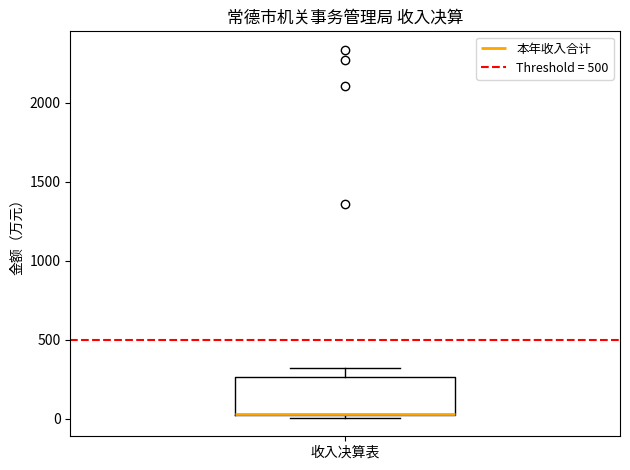

Read this box plot against the y-axis: the position of the median line, the range covered by the box, and the ends of both whiskers. The values are not printed on the chart, so give them approximately, as read against the axis.

median 50 (drawn on the box's lower edge), box 0 to 250, whiskers 0 (just below the box's lower edge) to 300